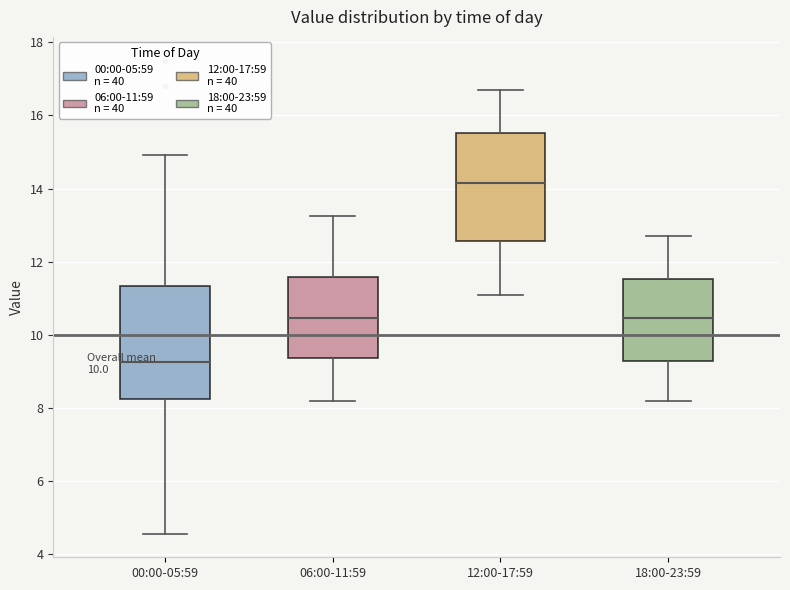

Reading left to right, read every box against the y-axis: the position of its median line, the range the box covers, and the ends of its whiskers. The values are not printed on the chart, so give them approximately, as read against the axis.

00:00-05:59: median 9.2, box 8.2 to 11.4, whiskers 4.6 to 15.0
06:00-11:59: median 10.4, box 9.4 to 11.6, whiskers 8.2 to 13.2
12:00-17:59: median 14.2, box 12.6 to 15.6, whiskers 11.2 to 16.8
18:00-23:59: median 10.4, box 9.2 to 11.6, whiskers 8.2 to 12.8